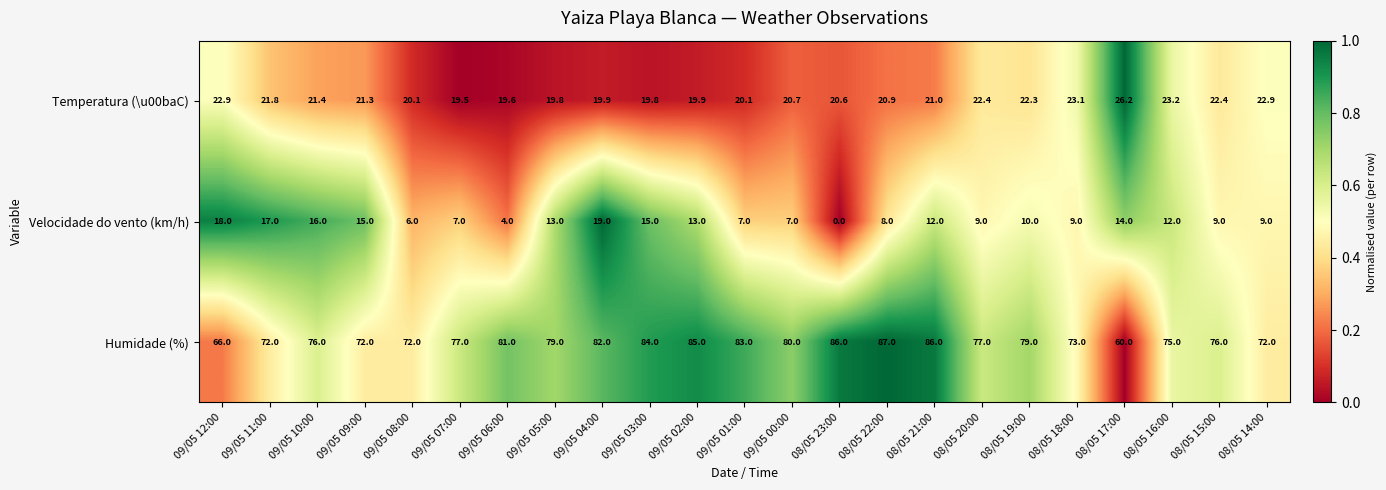

Count the number of categories in the chart.

23